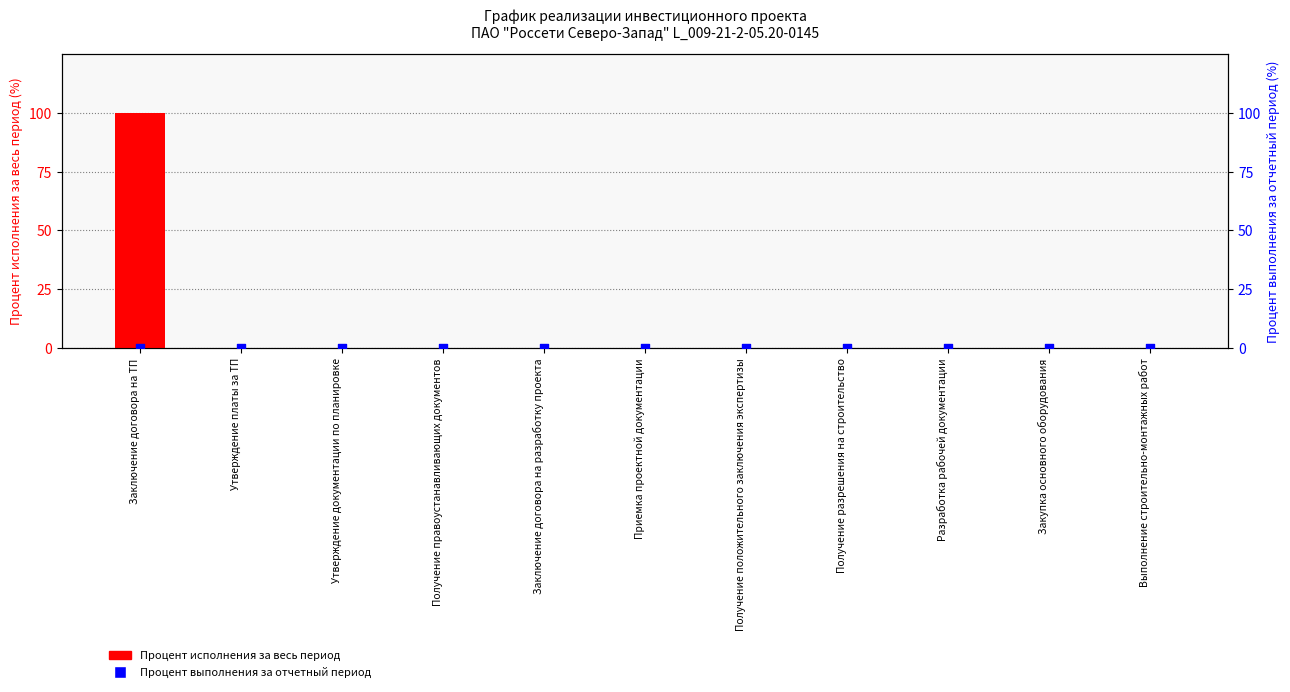

What are all the series names shown in the legend?

Процент исполнения за весь период, Процент выполнения за отчетный период